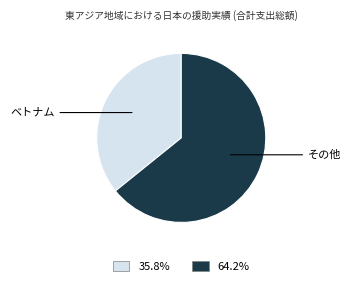

Does any single category account for the majority?

Yes